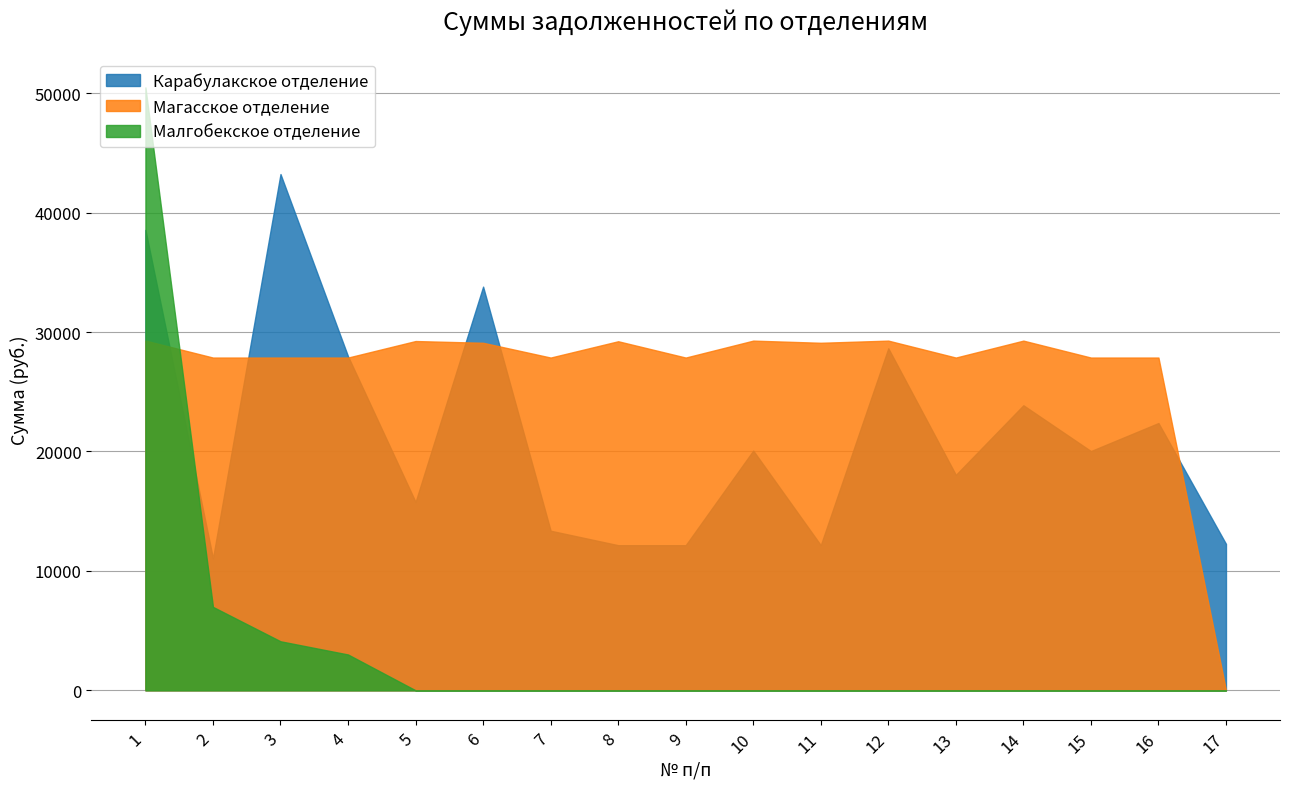

Reading right to left, transcribe all the data shown in this chart.

Карабулакское отделение: 17=12260.5	16=22378.9	15=20031.9	14=23867.5	13=18037.5	12=28638.0	11=12150.6	10=20071.4	9=12150.6	8=12150.6	7=13361.1	6=33801.5	5=15771.0	4=27968.1	3=43228.0	2=11046.3	1=38554.2
Магасское отделение: 17=0.0	16=27862.2	15=27862.2	14=29280.4	13=27862.2	12=29280.4	11=29099.7	10=29280.4	9=27862.2	8=29228.0	7=27862.2	6=29099.7	5=29245.7	4=27862.2	3=27862.2	2=27862.2	1=29280.4
Малгобекское отделение: 17=0.0	16=0.0	15=0.0	14=0.0	13=0.0	12=0.0	11=0.0	10=0.0	9=0.0	8=0.0	7=0.0	6=0.0	5=0.0	4=2998.4	3=4104.5	2=6984.5	1=50482.7